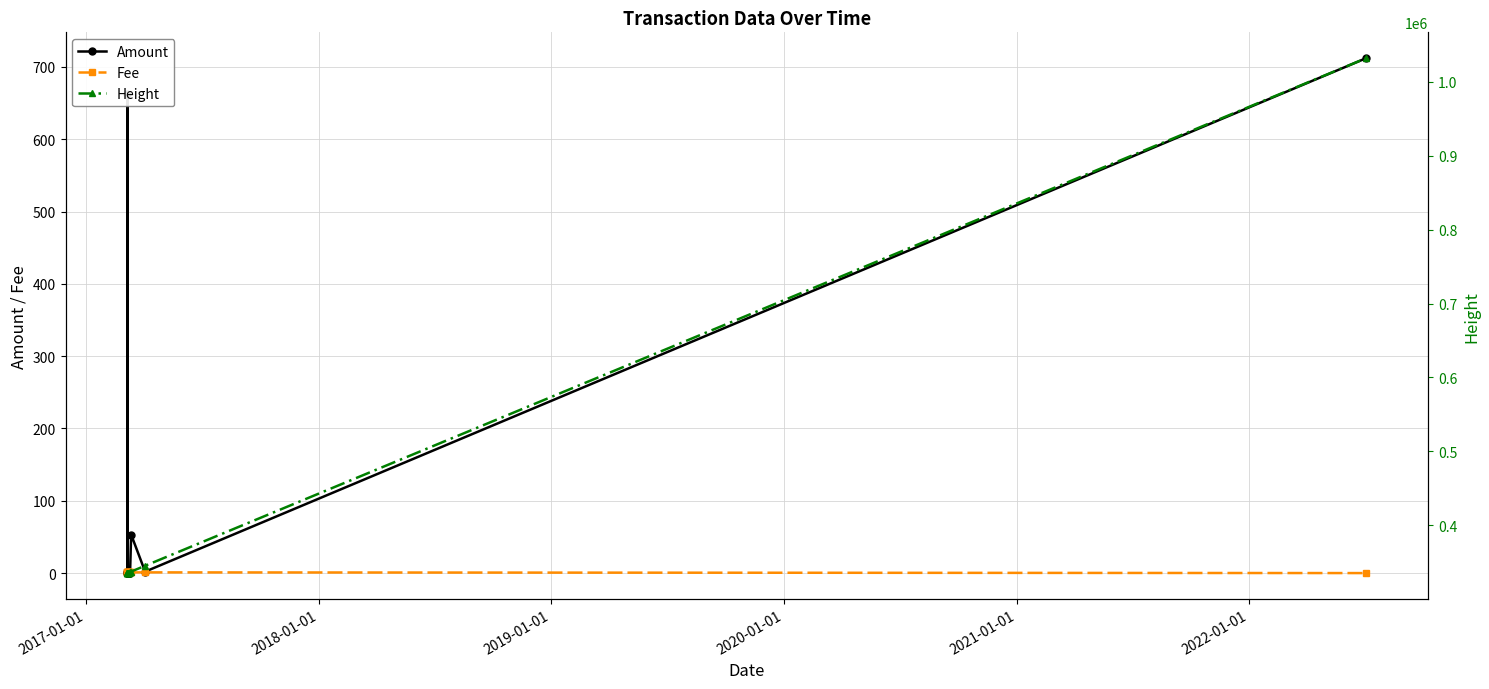

Does the chart display data point markers on the line(s)?

Yes